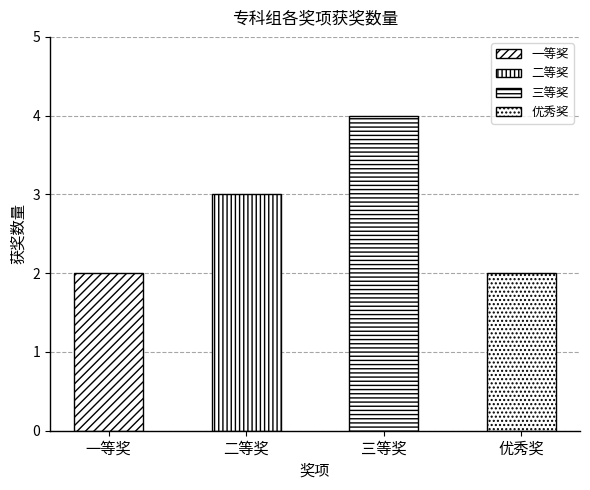

Reading left to right, extract all data points from this chart.

一等奖=2	二等奖=3	三等奖=4	优秀奖=2